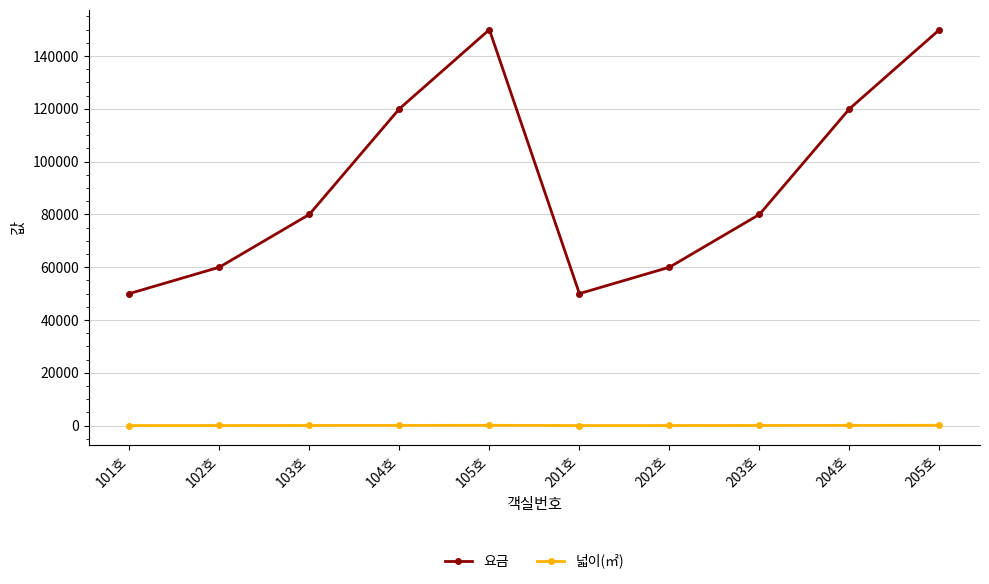

At how many categories does at least one series exceed 117768?

4